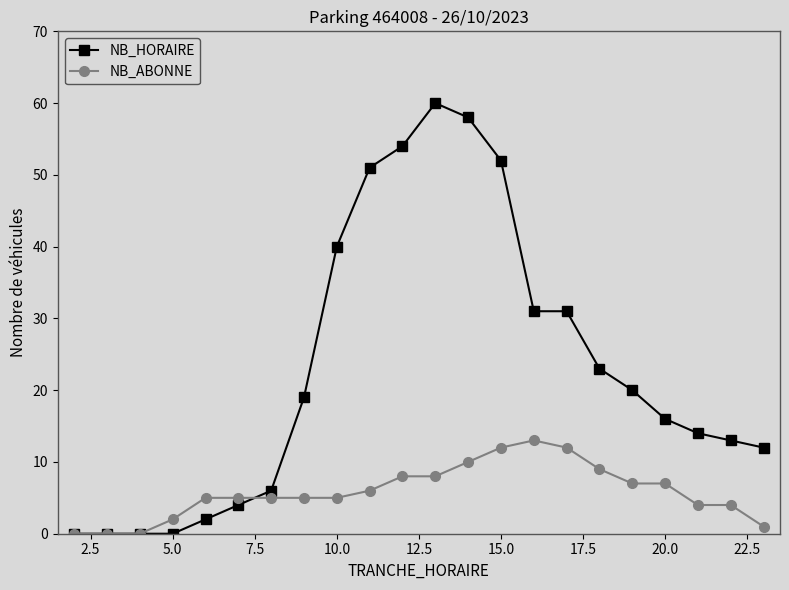

How many series are shown in this chart?

2